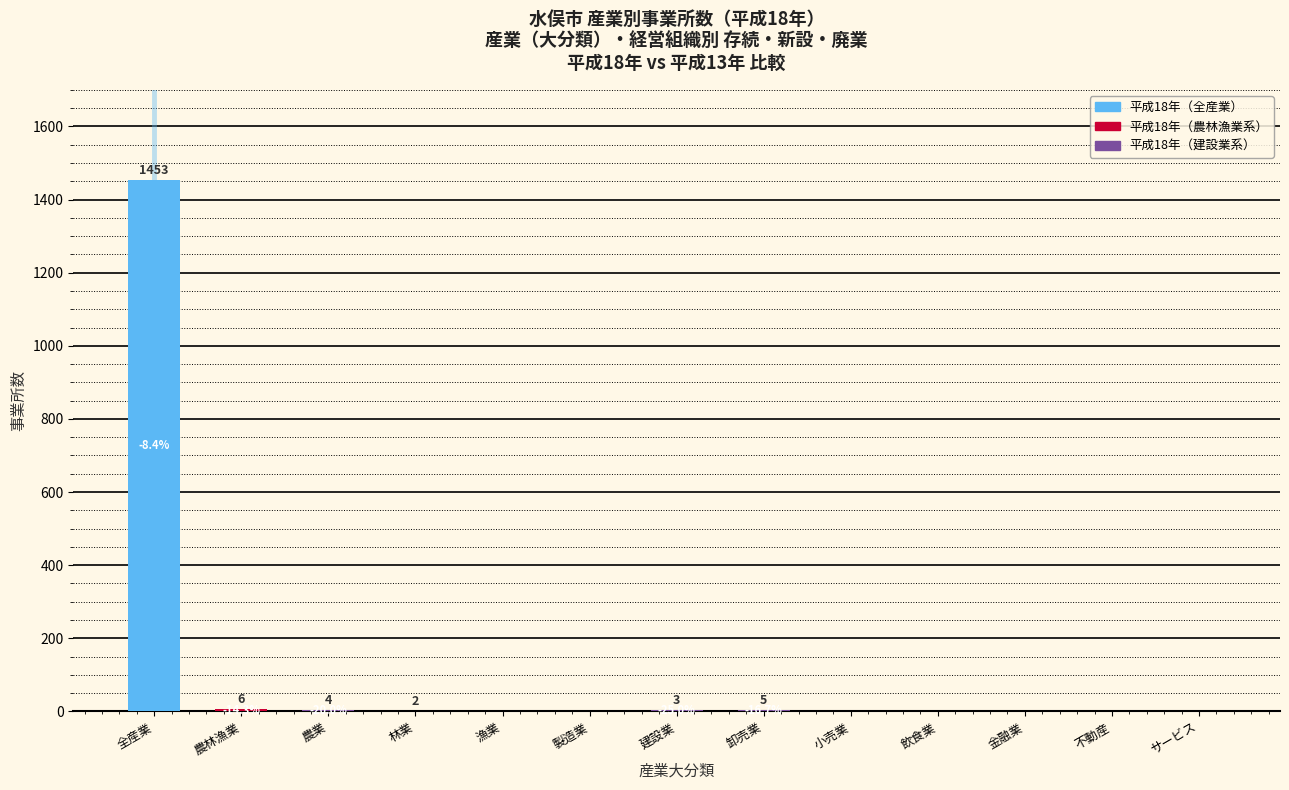

Reading right to left, what are all the values shown in this chart?

サービス=0	不動産=0	金融業=0	飲食業=0	小売業=0	卸売業=5	建設業=3	製造業=0	漁業=0	林業=2	農業=4	農林漁業=6	全産業=1453